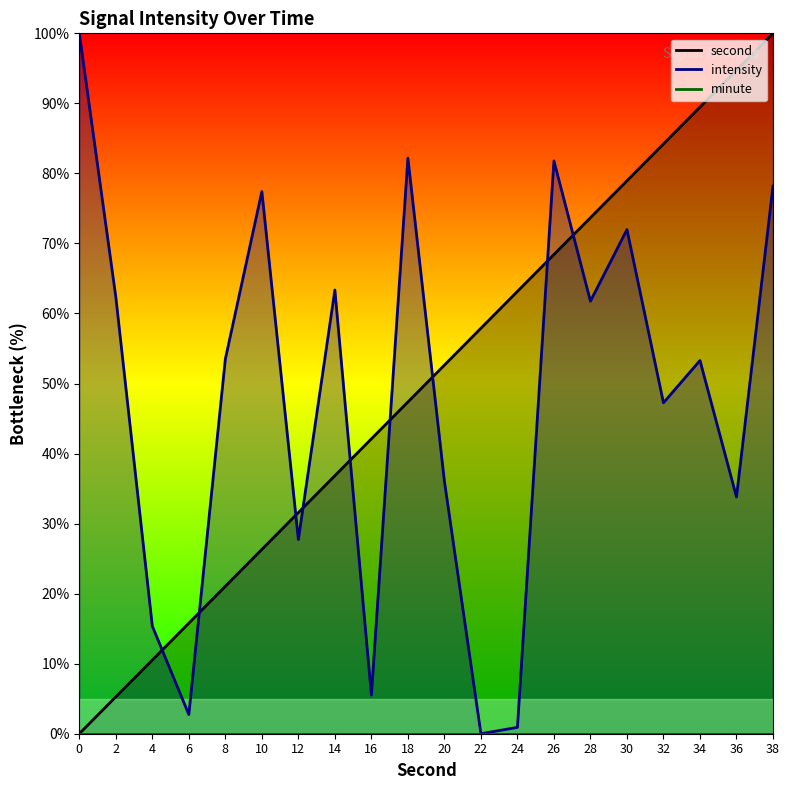

What is the total value across all series at 24?

64.1